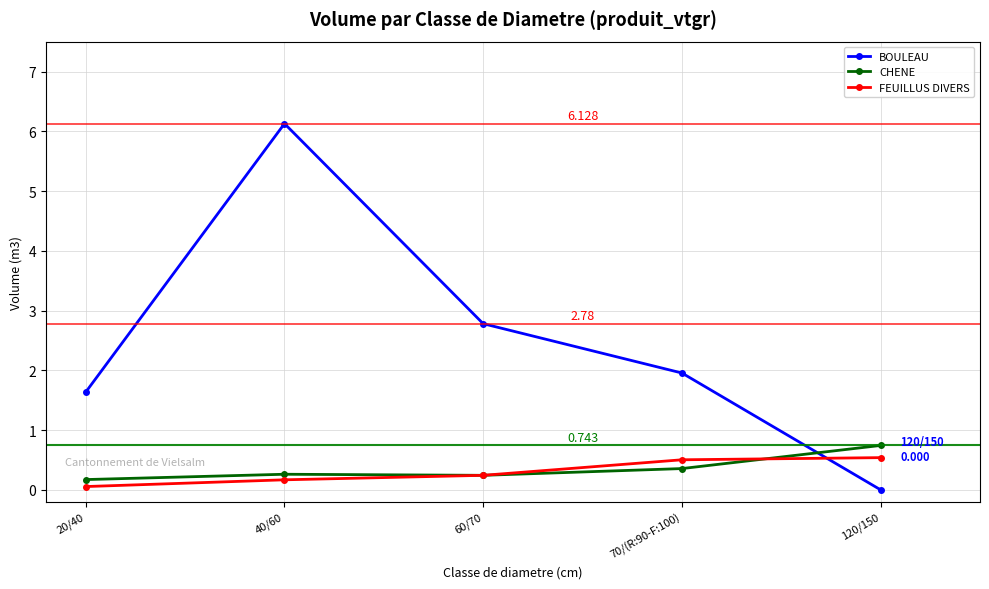

Where do FEUILLUS DIVERS and BOULEAU first cross each other?

70/(R:90-F:100) and 120/150